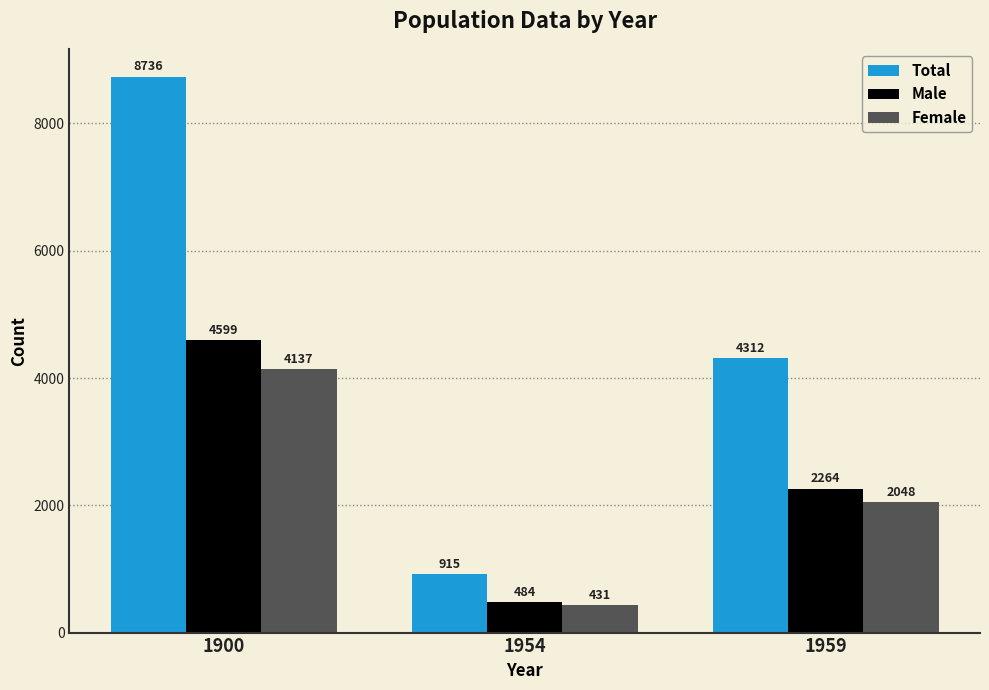

How many bars are there in each group?

3